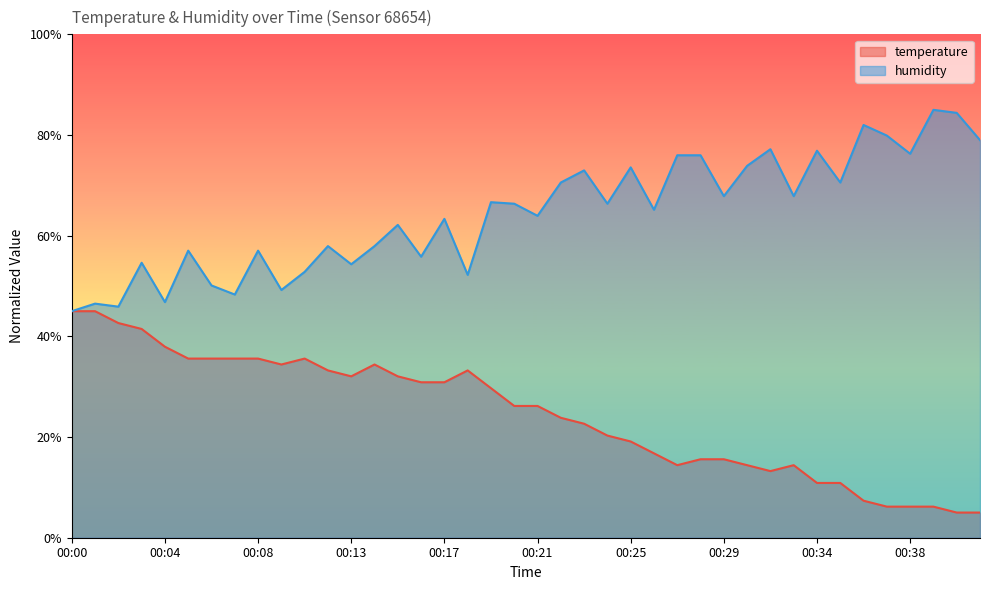

Is it true that humidity equals 26.6 at 00:21?

False